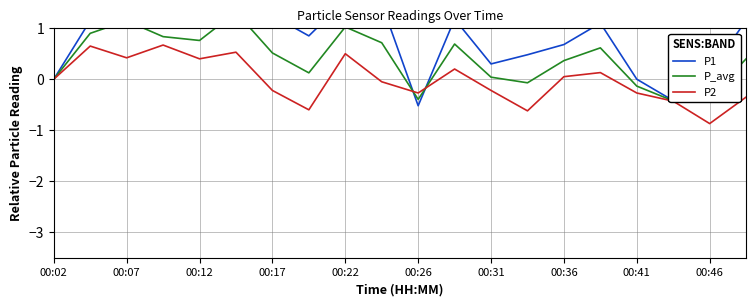

True or false: P2 has more than 0 interior local peaks.

True